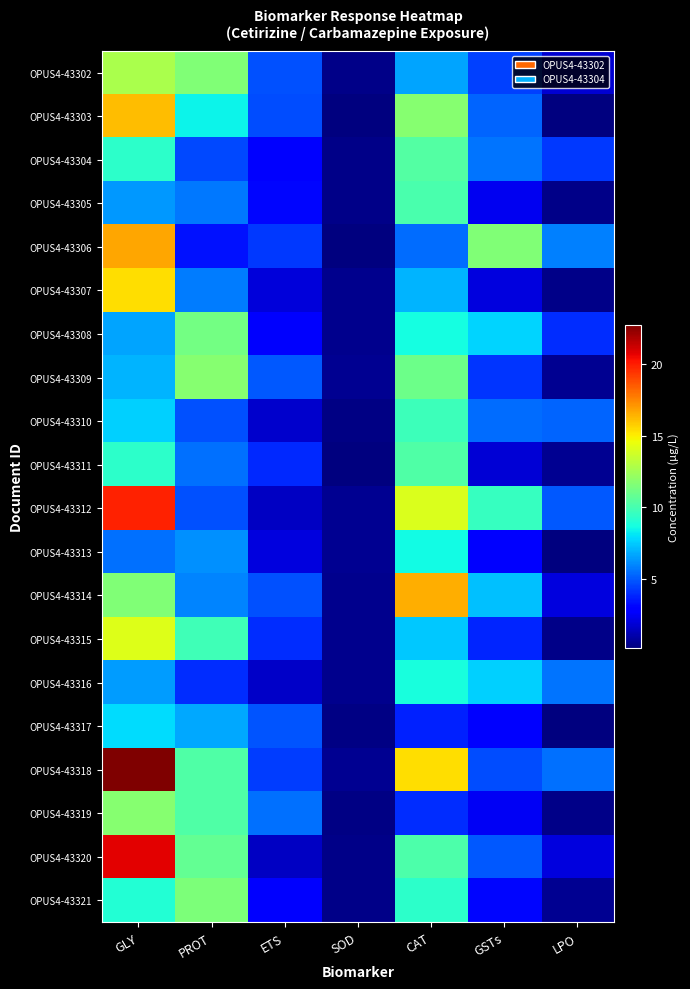

At how many categories does at least one series exceed 18?

1